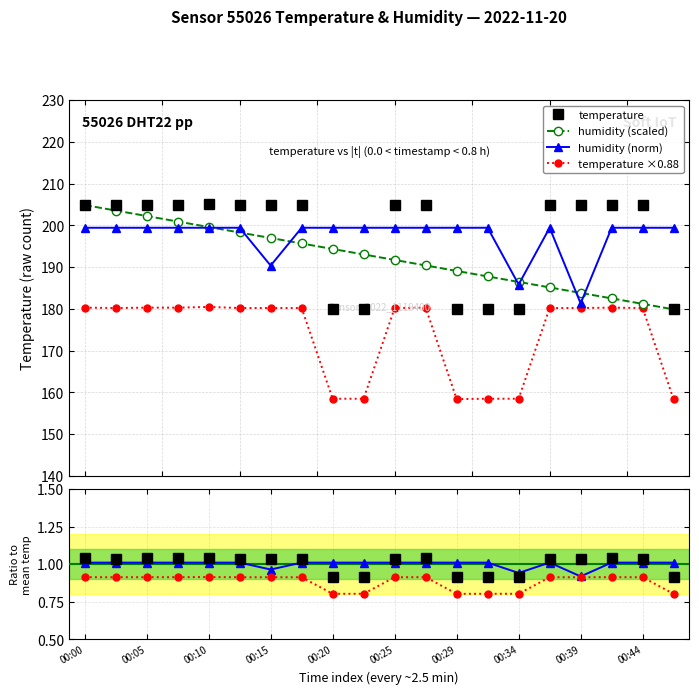

How many lines are shown in the chart?

4